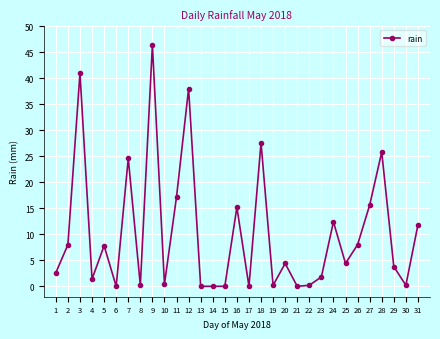

The chart shows a value of 24.6 at 7. True or false?

True